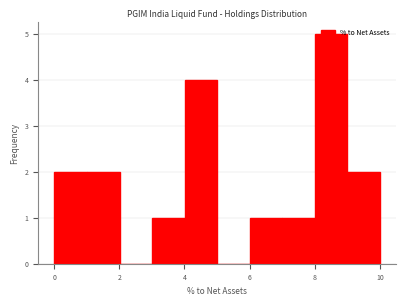

Reading left to right, transcribe this chart: for each bar, give the range it covers on the x-axis and its height. Neither the bar edges nor the heights are printed on the chart, so give them approximately, as read against the axes.

0 to 1: 2
1 to 2: 2
2 to 3: 0
3 to 4: 1
4 to 5: 4
5 to 6: 0
6 to 7: 1
7 to 8: 1
8 to 9: 5
9 to 10: 2